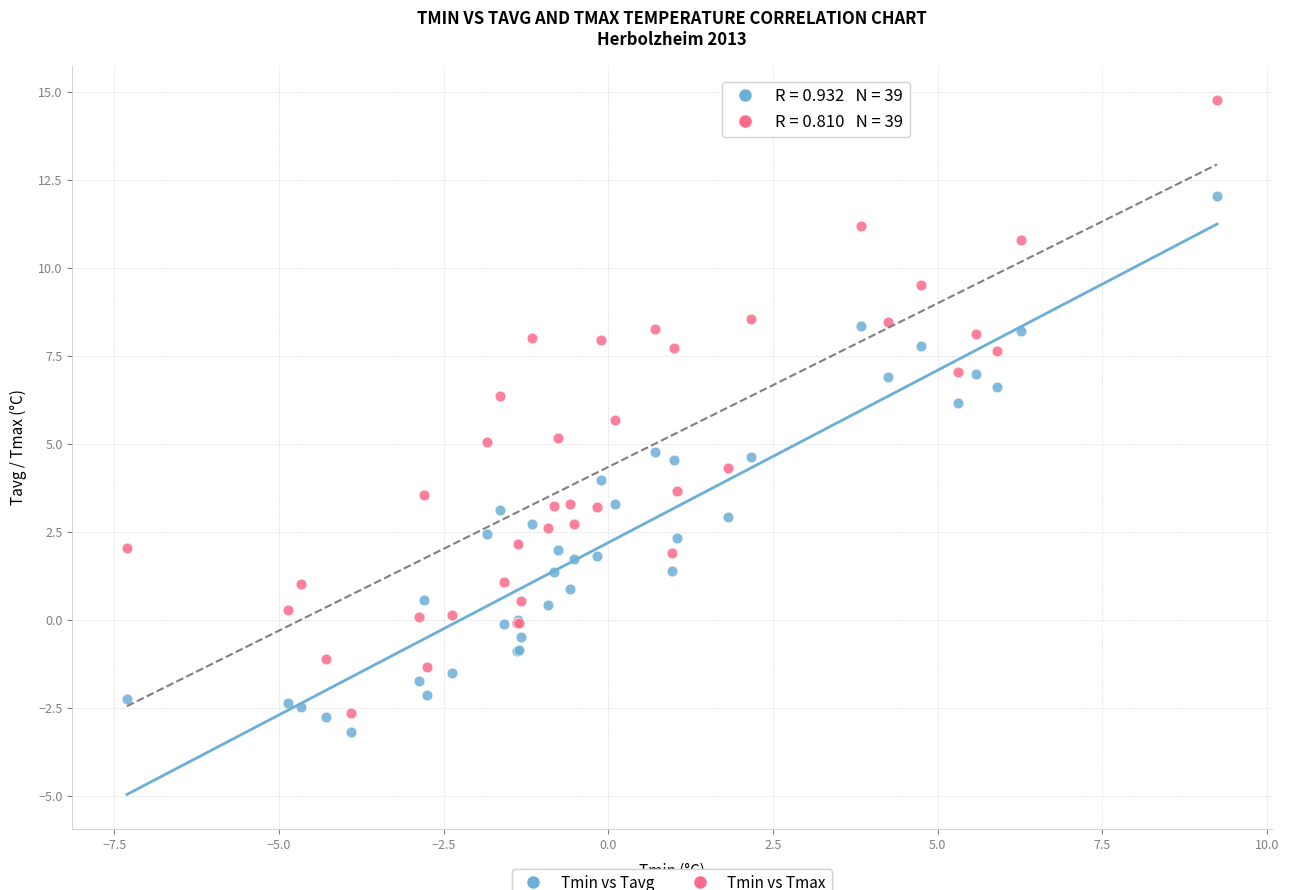

Which series contains the highest Y value?

Tmin vs Tmax